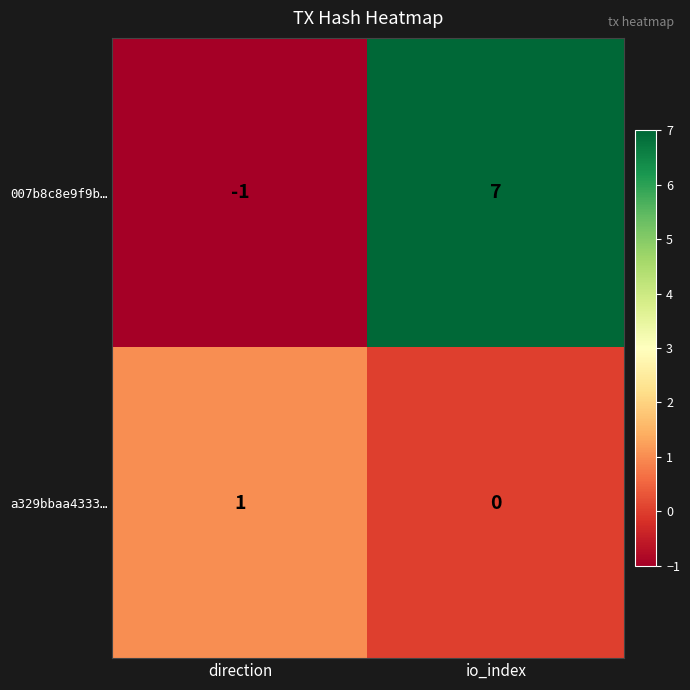

List the series in order of their overall mean, lowest first.

a329bbaa4333…, 007b8c8e9f9b…